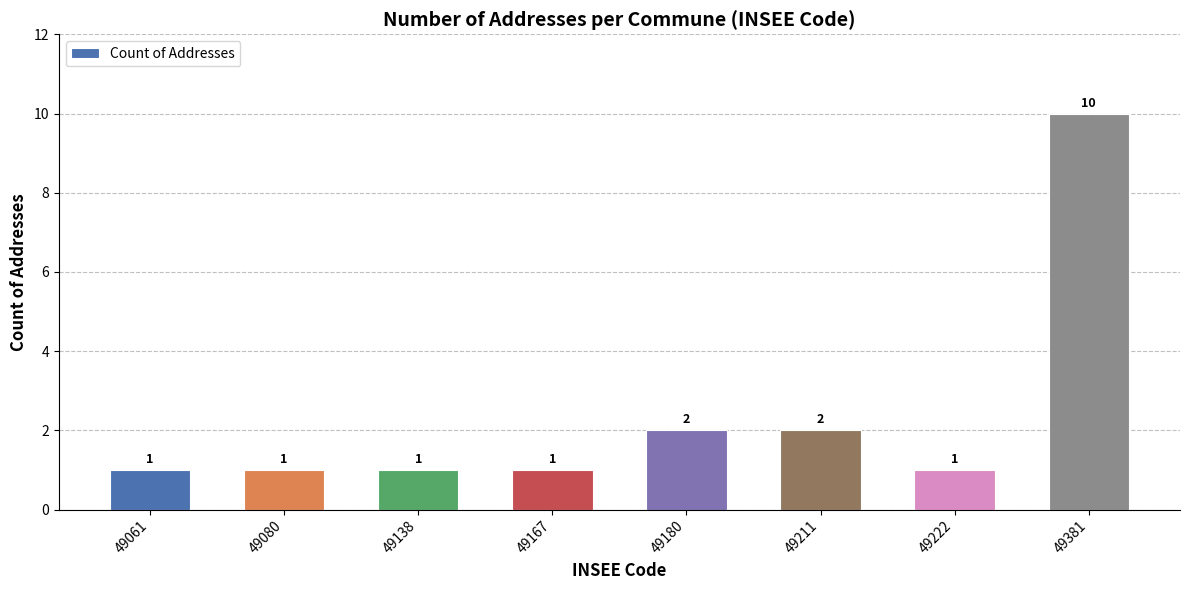

What is the value of the 7th bar from the left?

1